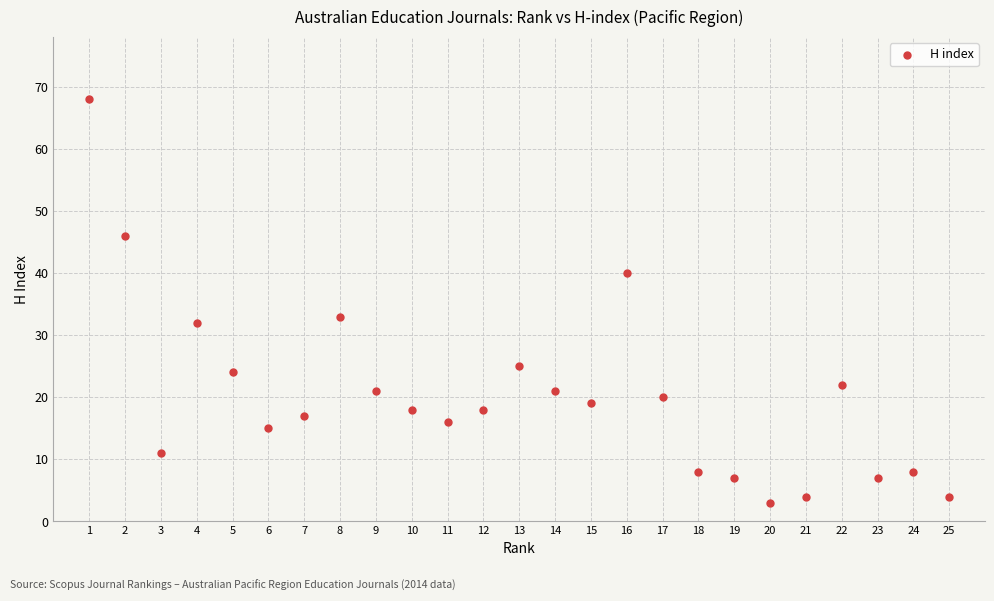

What Y value in the scatter plot is closest to 35?

33